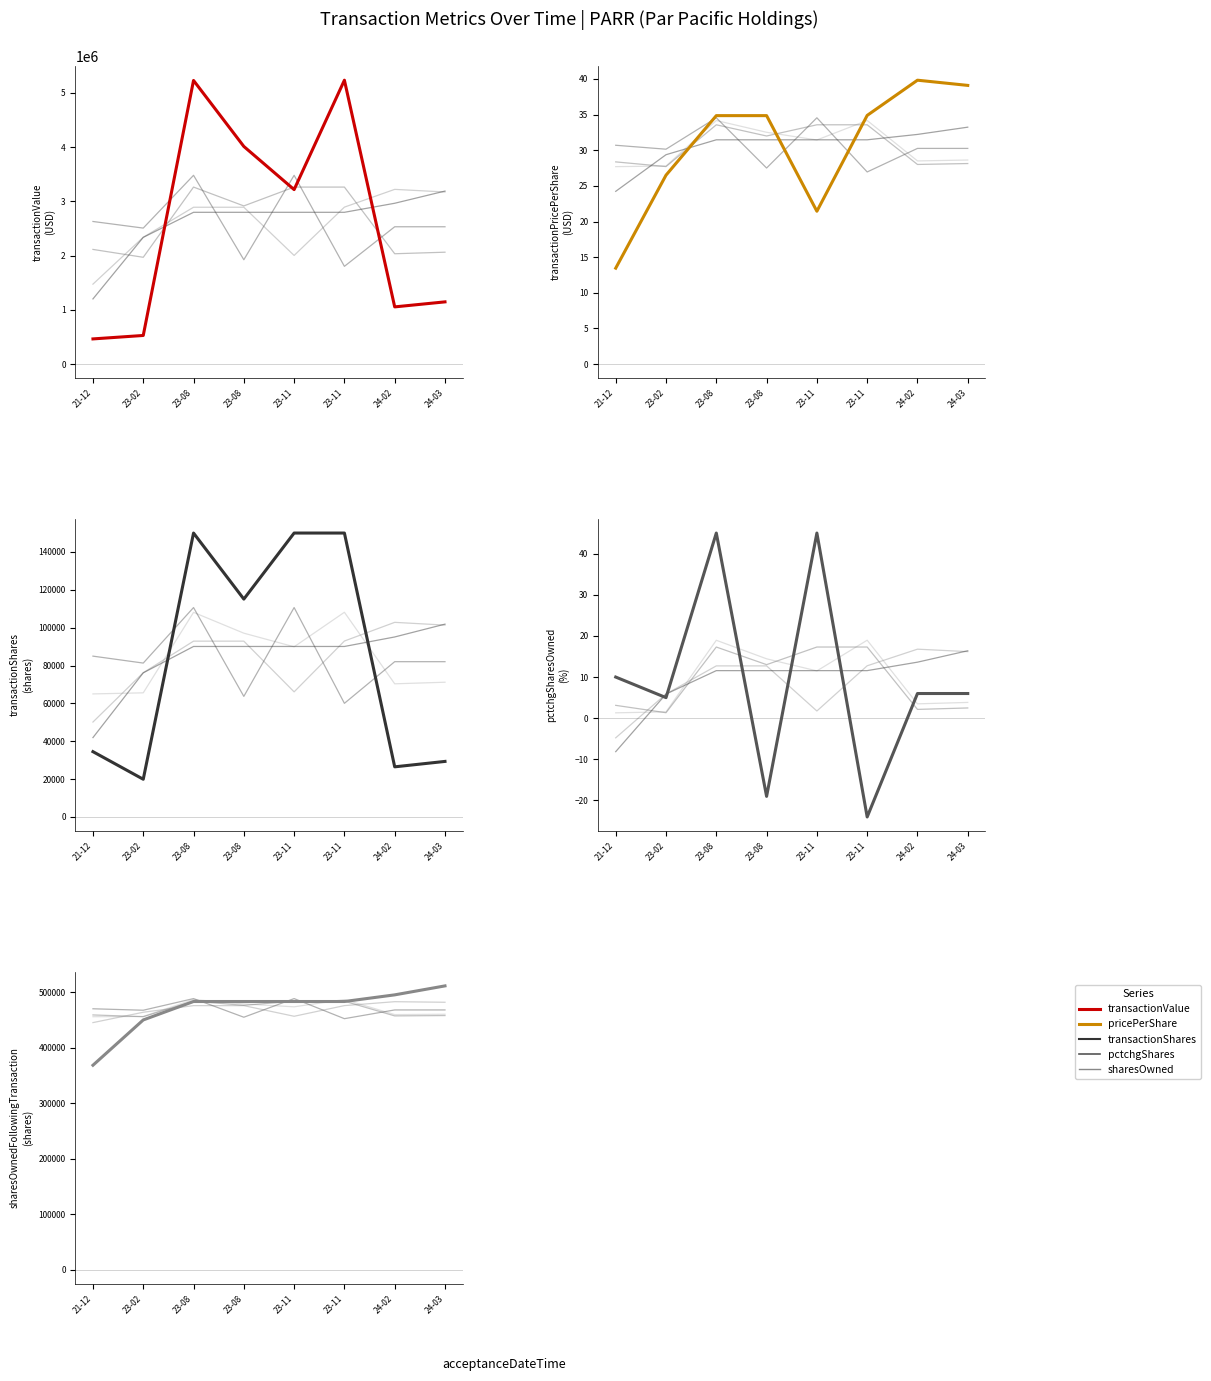

Where do pctchgSharesOwned and transactionPricePerShare first cross each other?

23-02 and 23-08